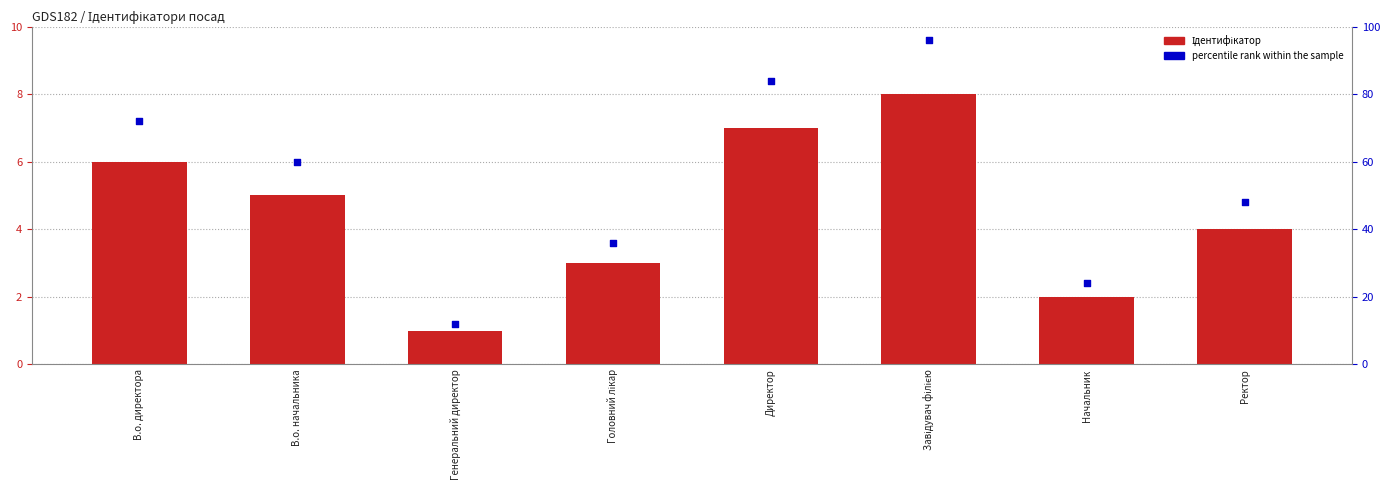

Is the value of Ідентифікатор at Завідувач філією greater than the value of percentile rank within the sample at Завідувач філією?

No